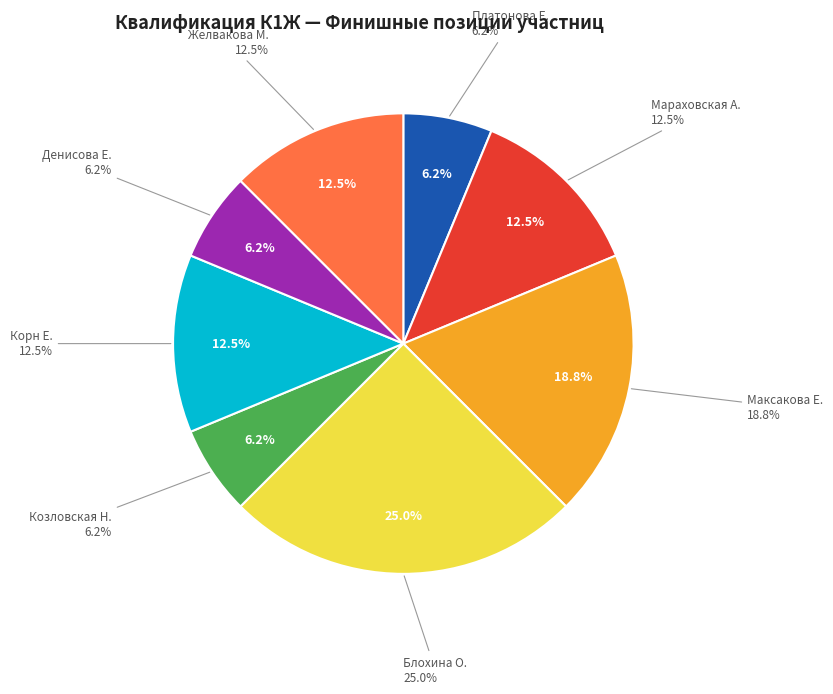

Combined, do Платонова Е. and Корн Е. account for over 50%?

No